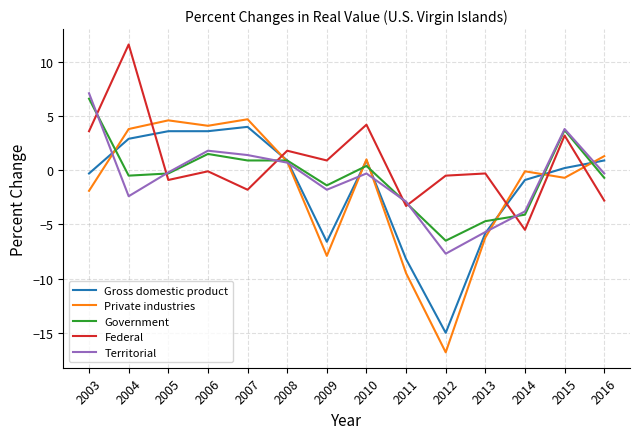

Which series has the largest total across all categories?

Federal